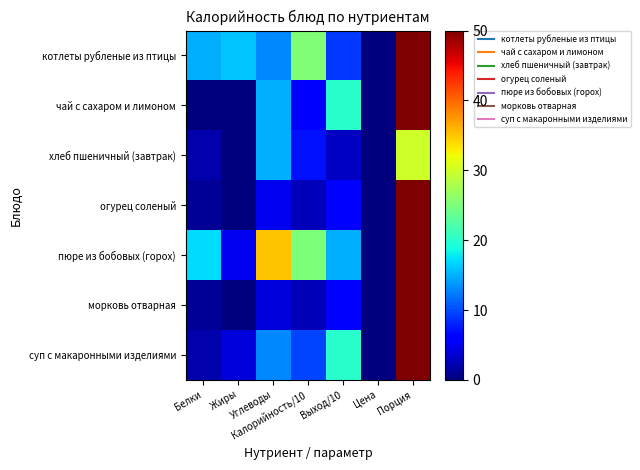

Count the number of data series in this chart.

7